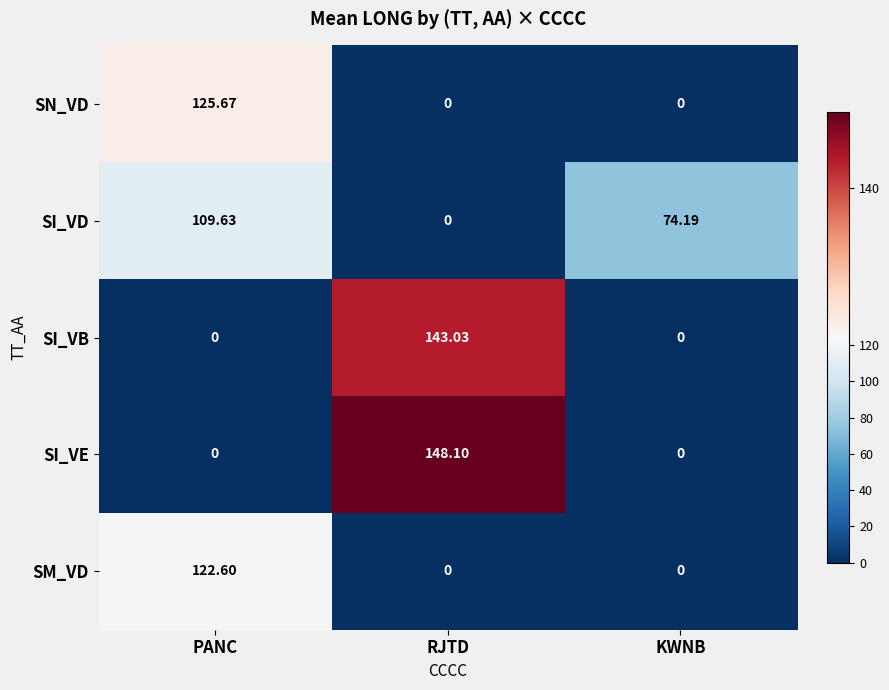

Which series has the largest range (max minus min)?

SI_VE